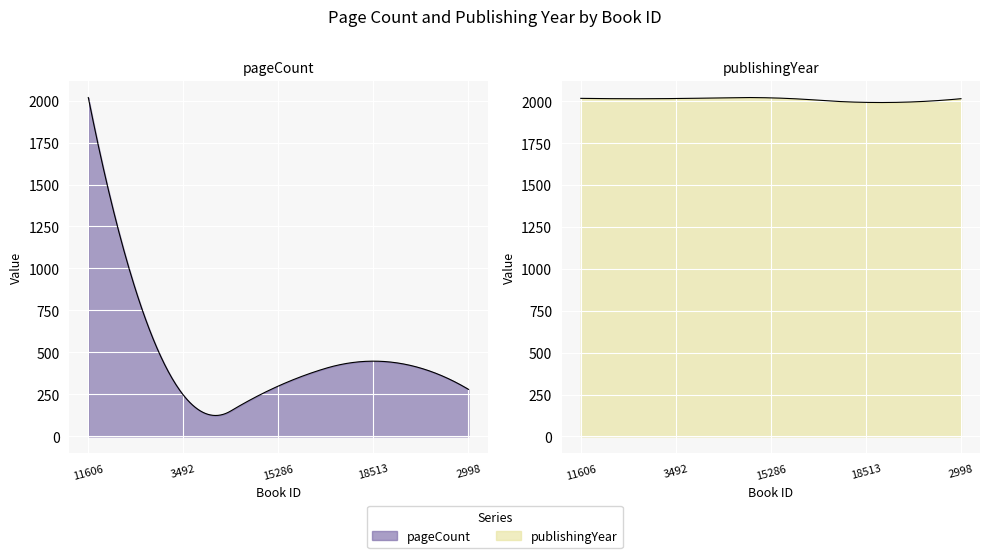

What is the total value across all series at 3492?

2263